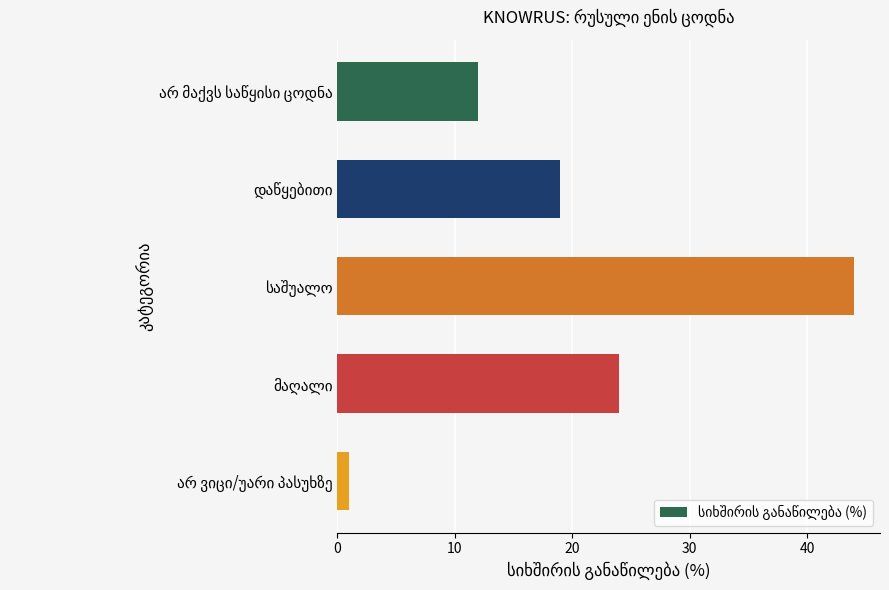

What is the average value?

20